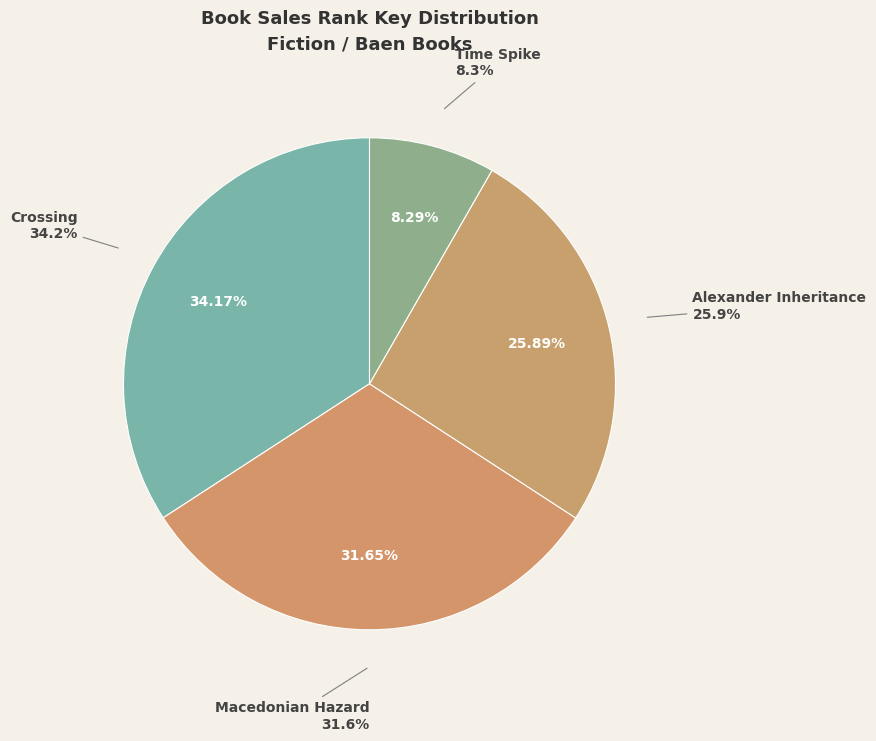

What percentage is the Alexander Inheritance slice, to the nearest percent?

26%